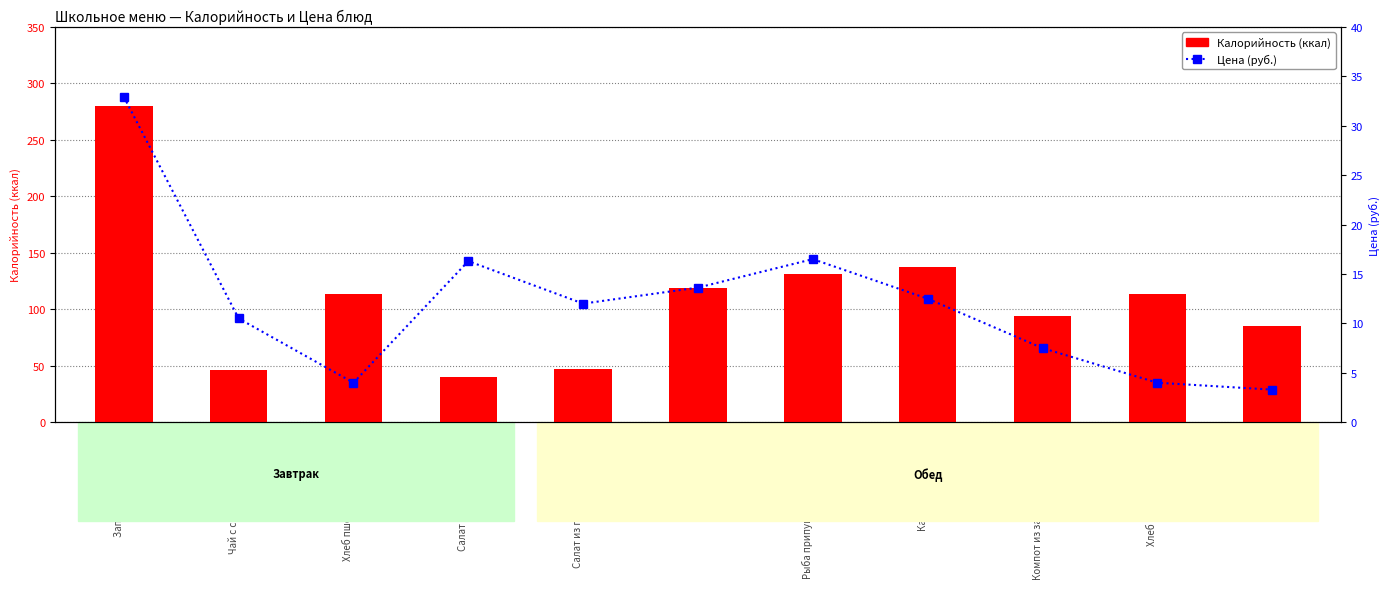

Reading right to left, list all the values displayed in this chart.

Калорийность: 85.0	113.2	94.2	137.2	131.3	118.6	47.5	40.4	113.2	46.0	279.6
Цена: 3.3	4.0	7.5	12.5	16.5	13.6	12.0	16.3	4.0	10.5	32.9